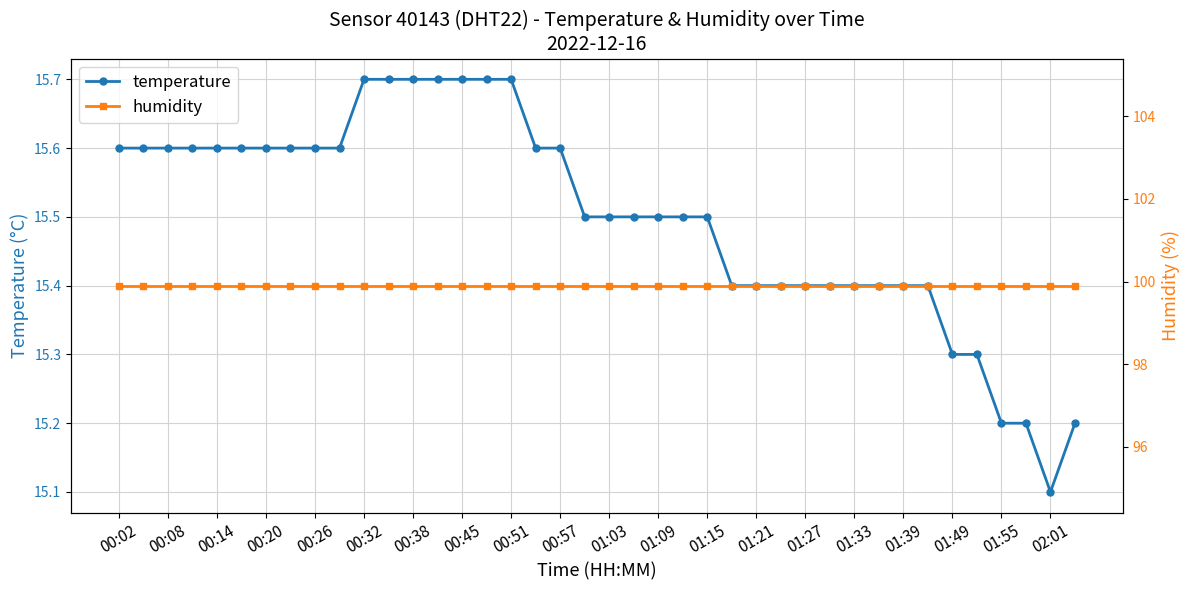

True or false: humidity has more than 1 points higher than both neighbors.

False